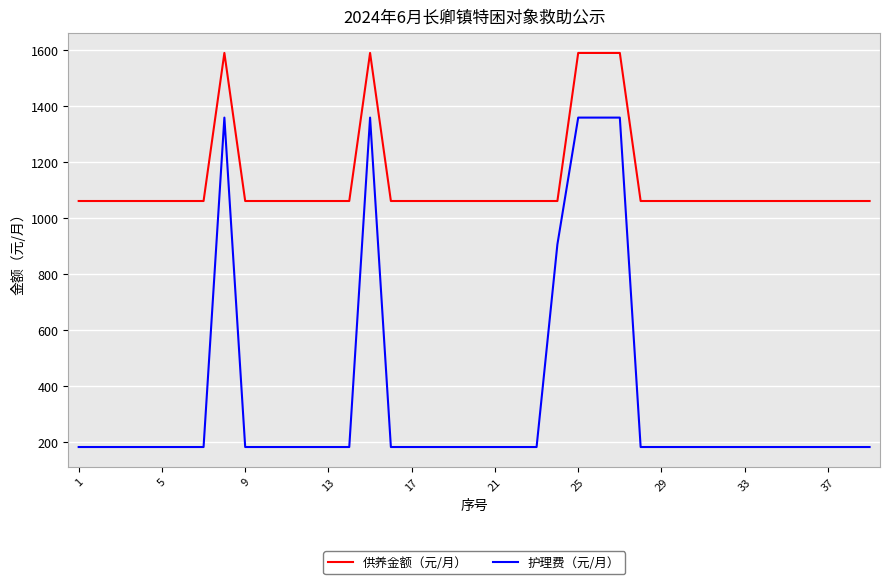

Which series has the largest total across all categories?

供养金额（元/月）